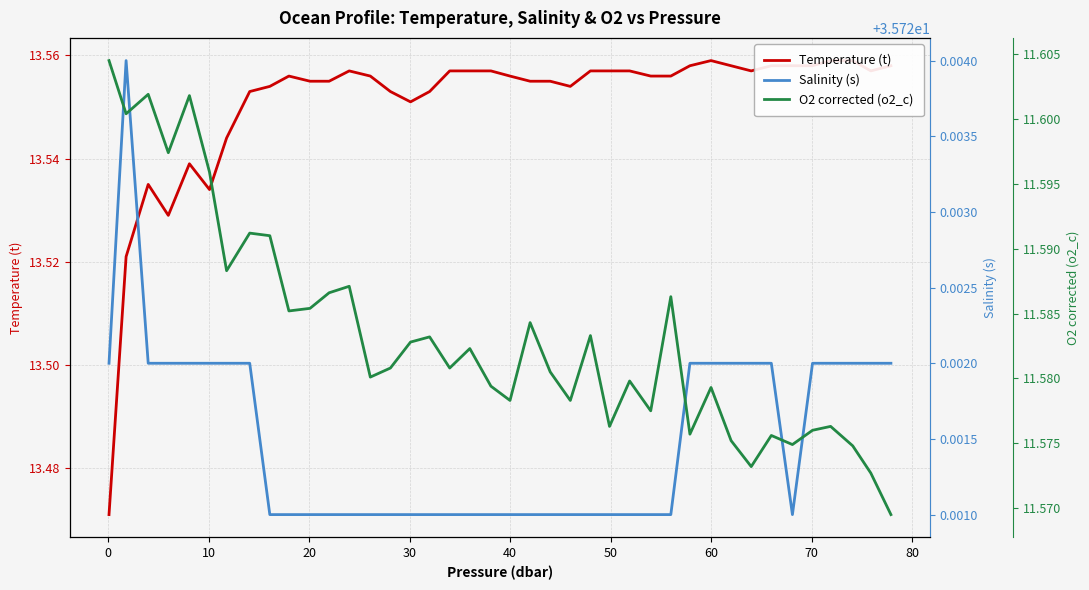

How many interior local valleys does the Salinity (s) series have?

1